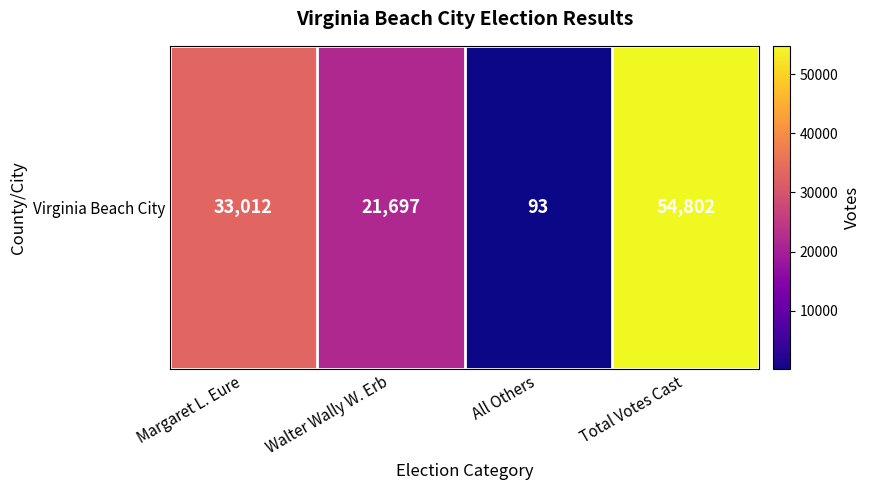

Where does the data first go above 33012?

Total Votes Cast